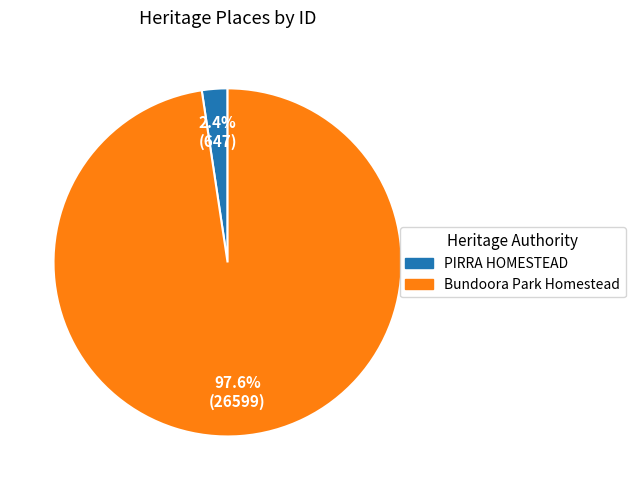

Which slice is the largest?

Bundoora Park Homestead